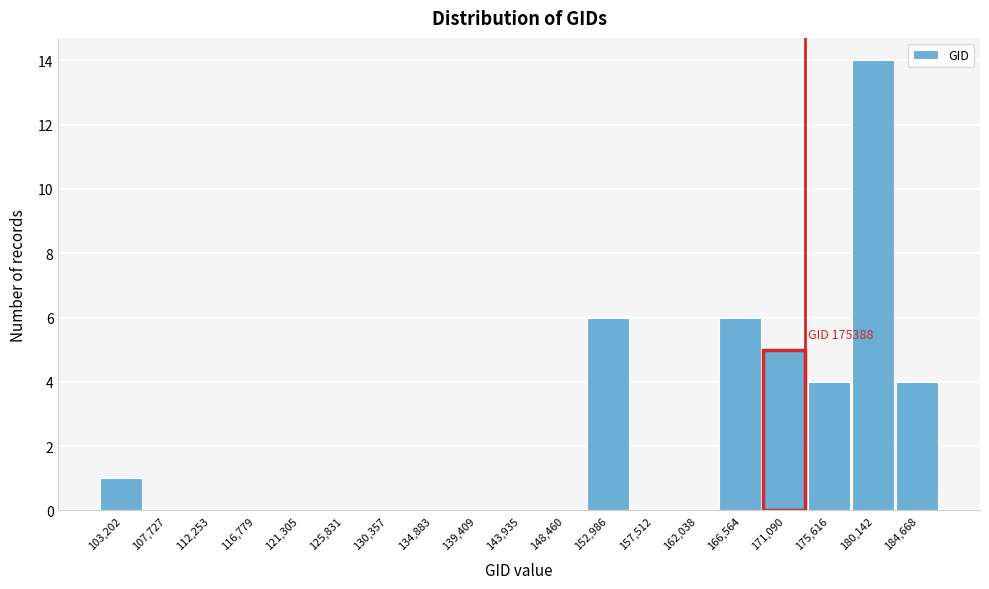

Reading right to left, transcribe all the data shown in this chart.

184,668=4	180,142=14	175,616=4	171,090=5	166,564=6	162,038=0	157,512=0	152,986=6	148,460=0	143,935=0	139,409=0	134,883=0	130,357=0	125,831=0	121,305=0	116,779=0	112,253=0	107,727=0	103,202=1